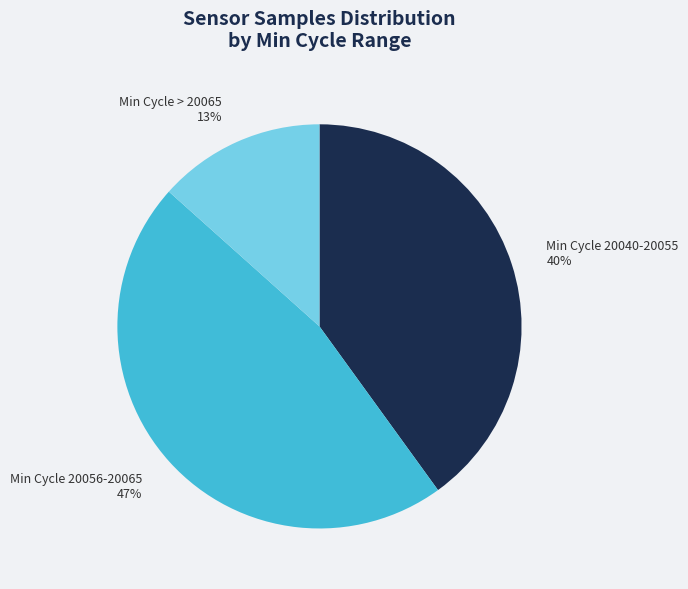

Do Min Cycle 20040-20055 40% and Min Cycle 20056-20065 47% together represent more than half of the pie?

Yes